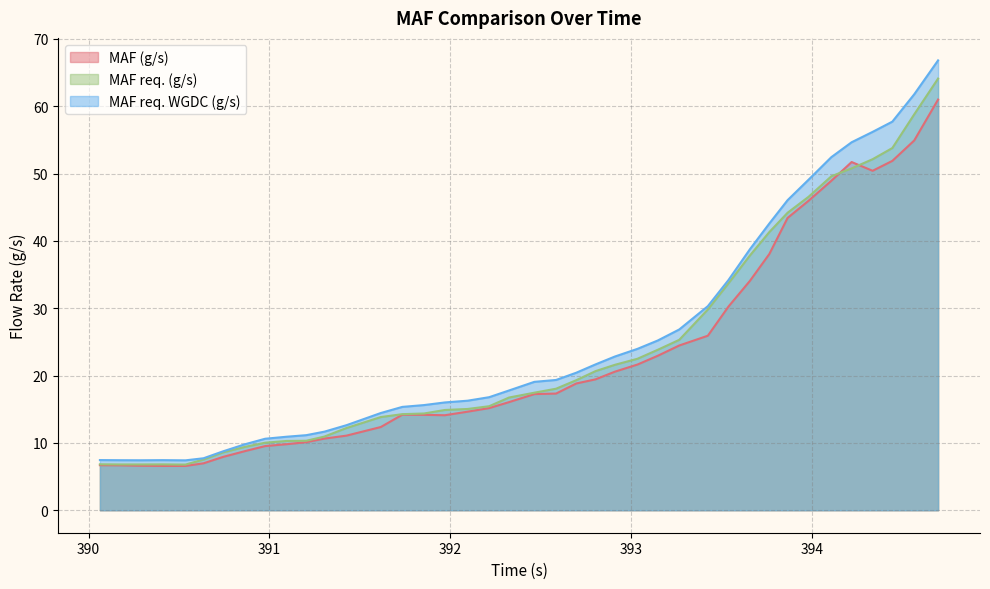

The value of MAF req. (g/s) at 390.865 is 9.4. True or false?

True